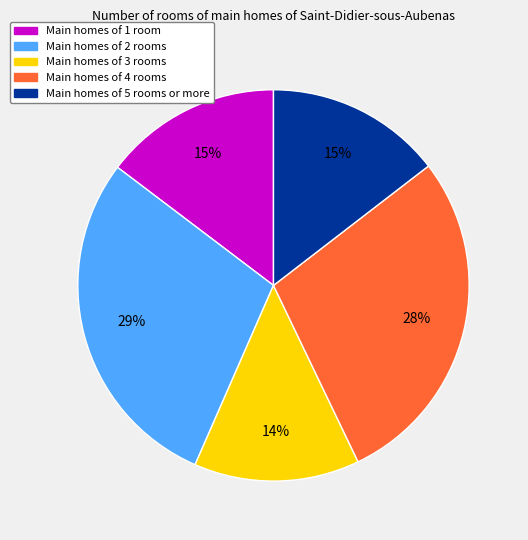

To the nearest percent, what is the average slice percentage?

20%